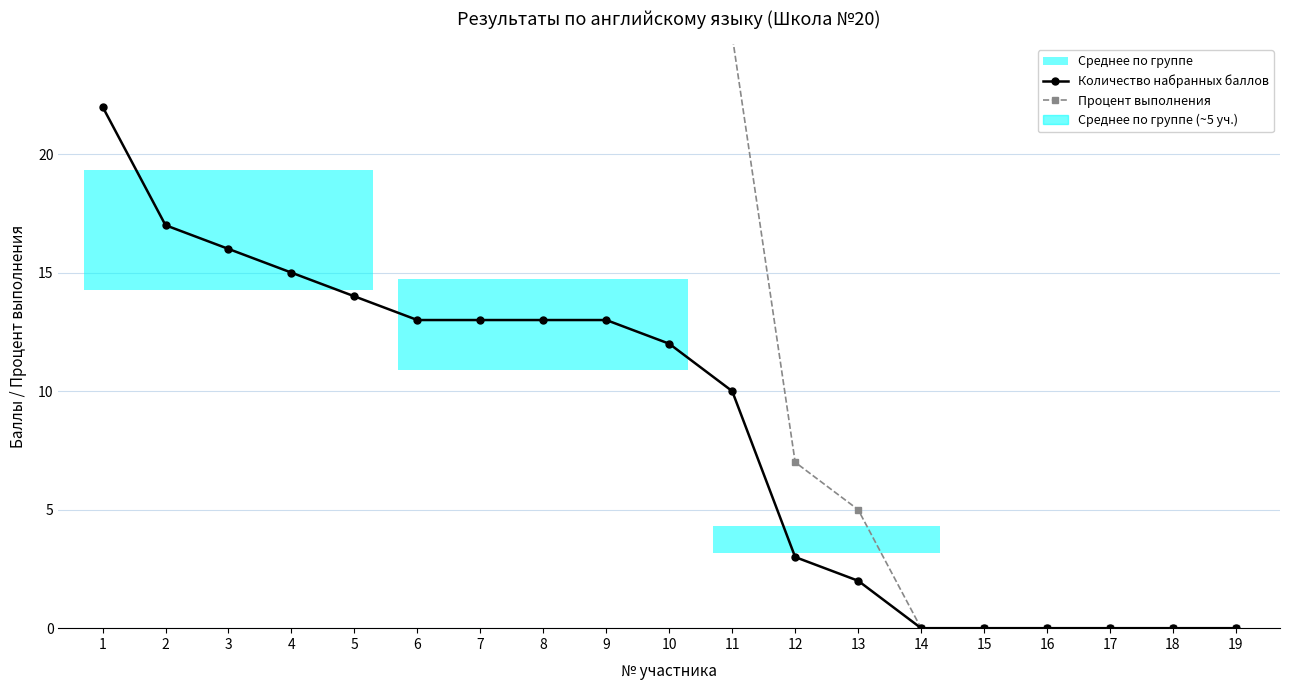

What is the maximum value for Процент выполнения?

55.0